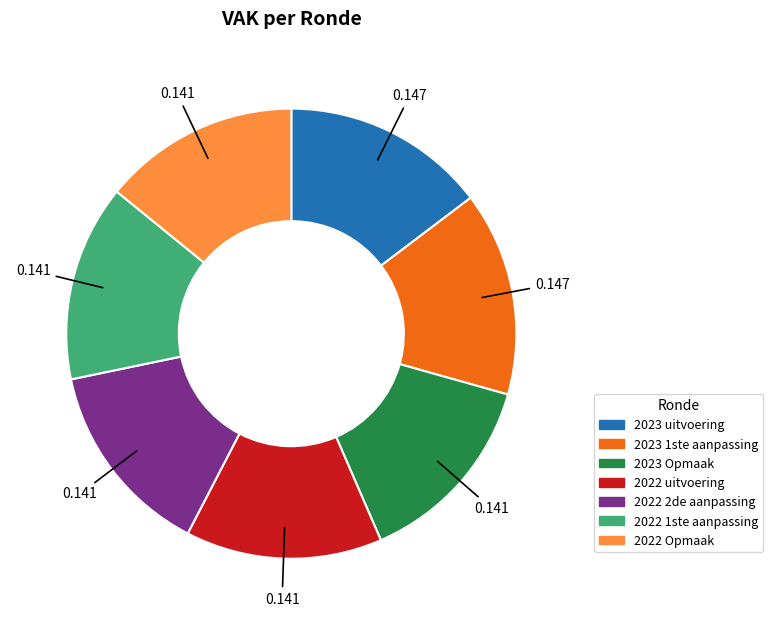

Is the sum of 2023 uitvoering and 2023 Opmaak greater than half?

No